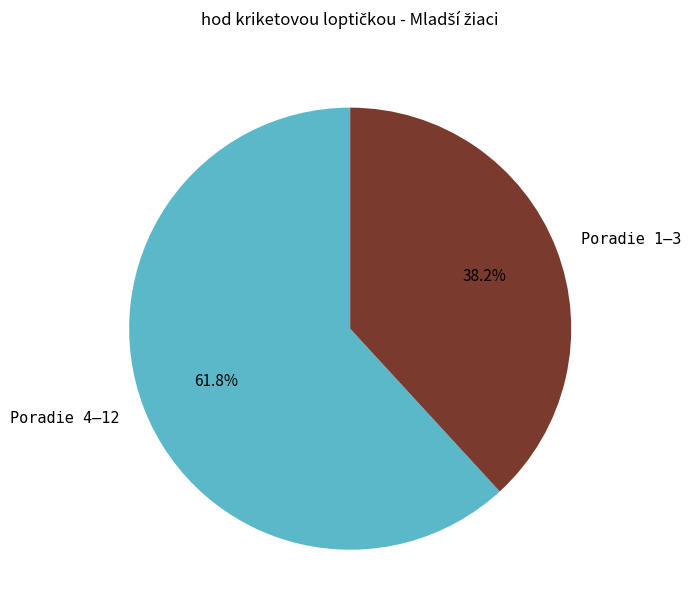

Which slice is the largest?

Poradie 4–12